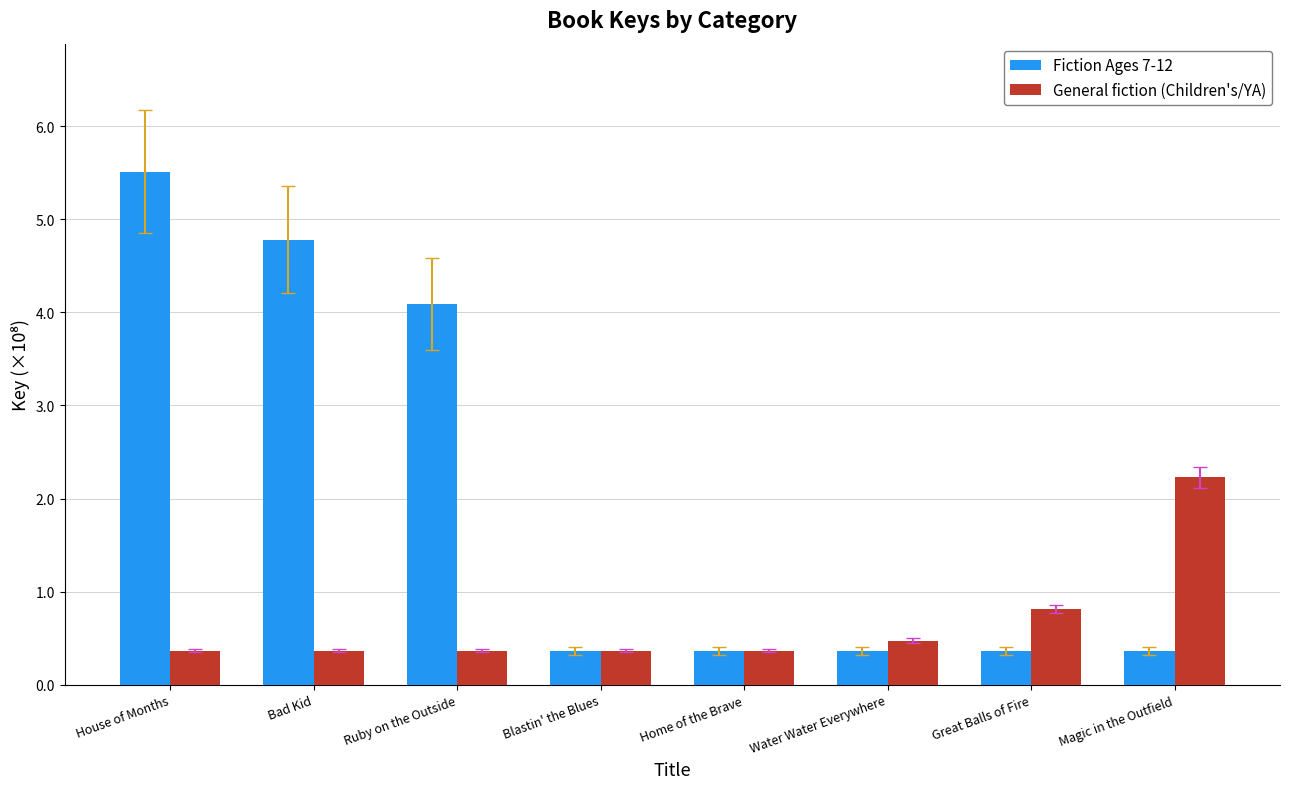

Reading right to left, list all the values displayed in this chart.

Fiction Ages 7-12: Magic in the Outfield=36529579	Great Balls of Fire=36530794	Water Water Everywhere=36532716	Home of the Brave=36533552	Blastin' the Blues=36533269	Ruby on the Outside=408888610	Bad Kid=478169481	House of Months=550884544
General fiction (Children's/YA): Magic in the Outfield=222638251	Great Balls of Fire=81557389	Water Water Everywhere=47425277	Home of the Brave=36529579	Blastin' the Blues=36530794	Ruby on the Outside=36532716	Bad Kid=36533552	House of Months=36533269